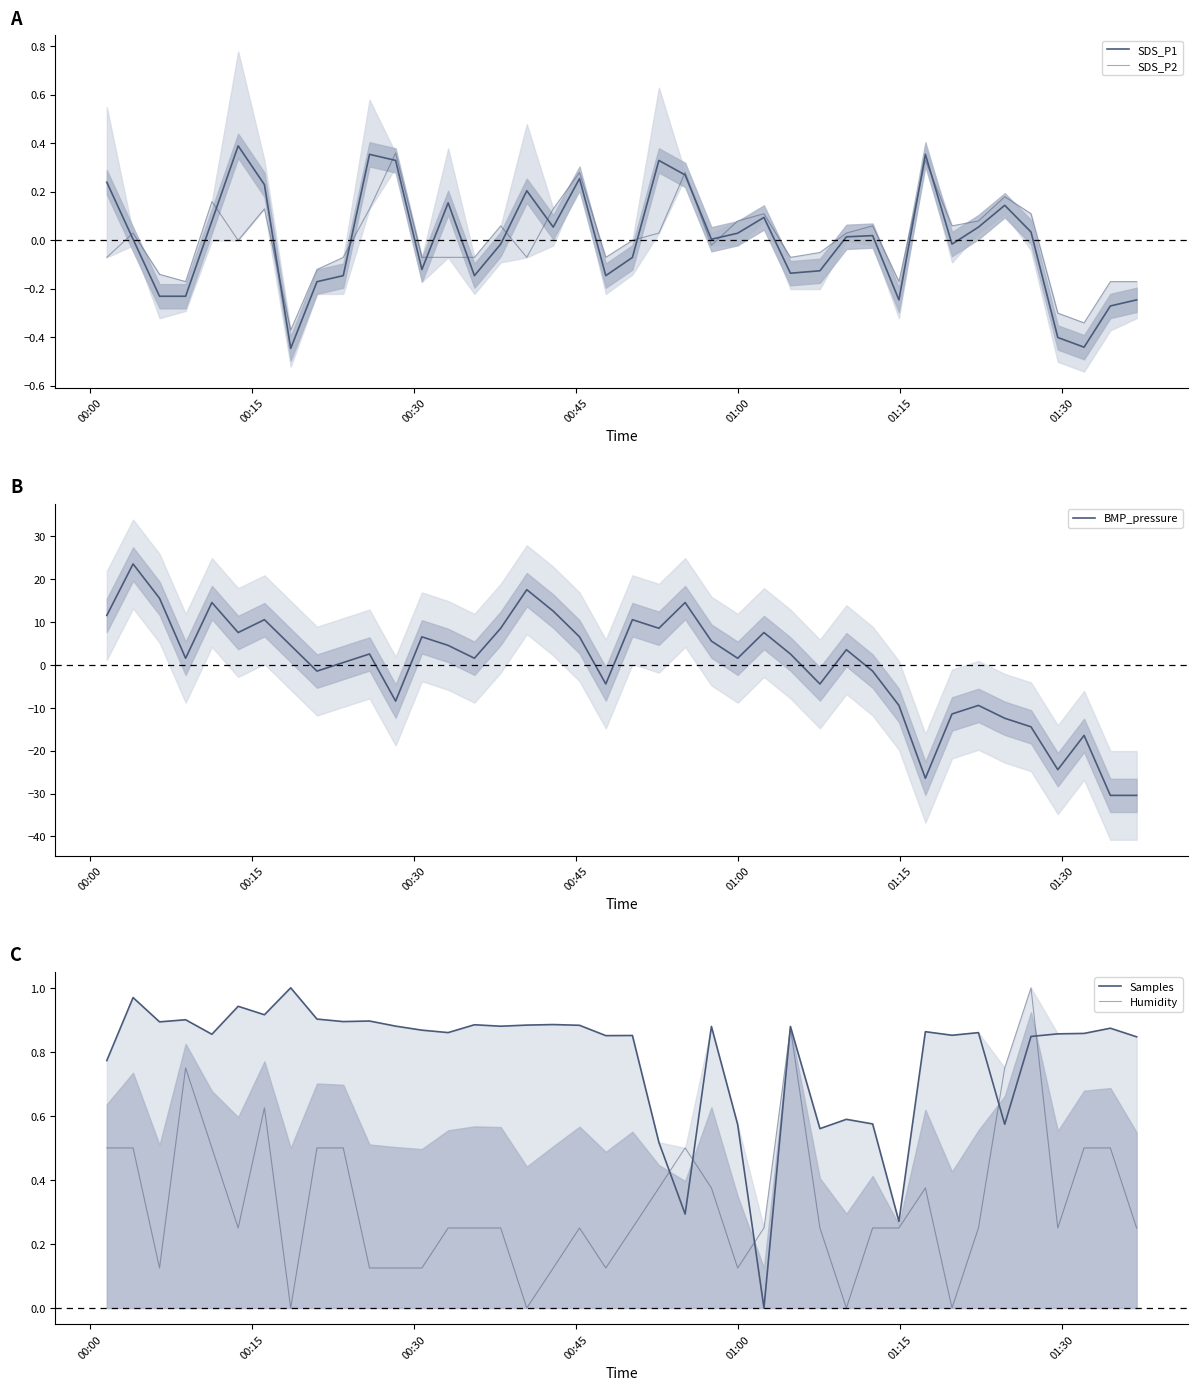

Which series ends up on top after the final intersection of BMP_pressure and SDS_P2?

SDS_P2